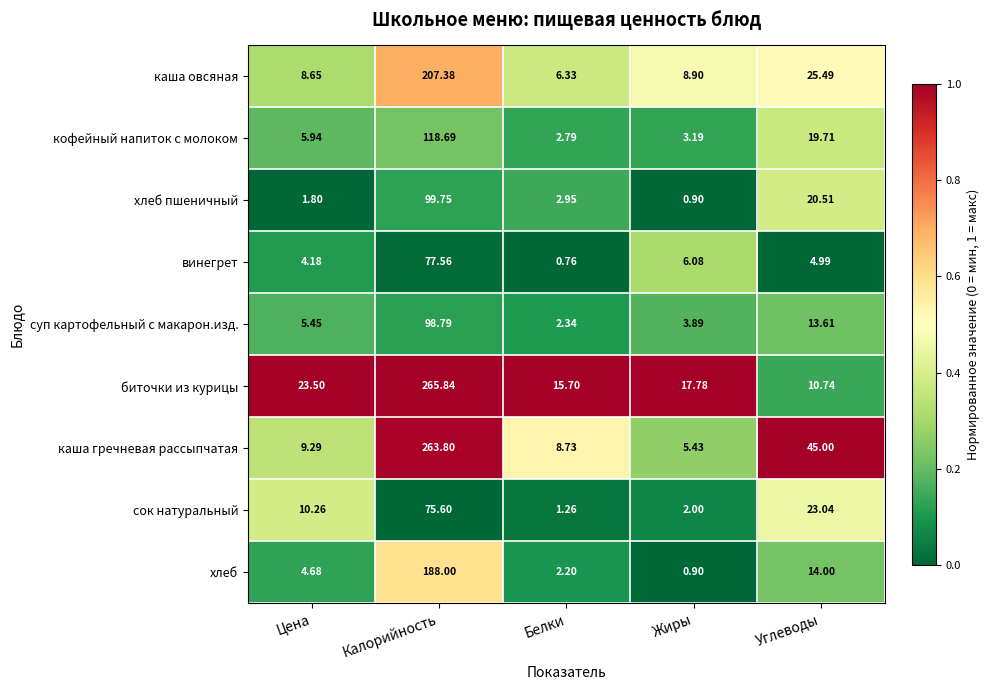

Count the number of categories in the chart.

5